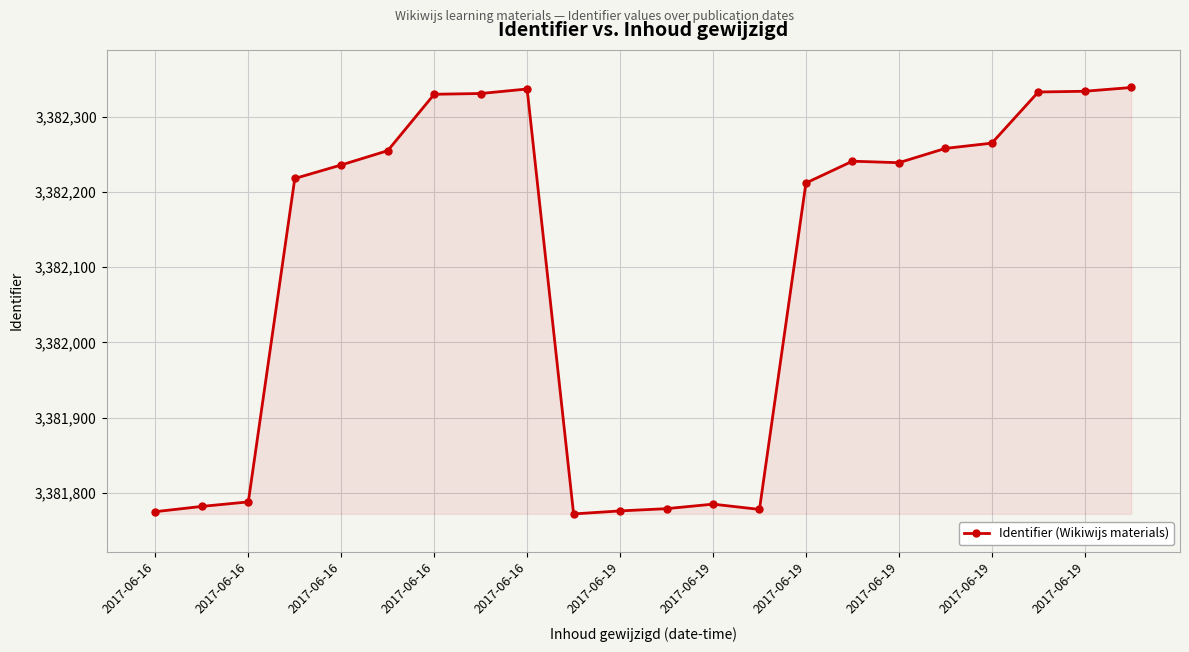

How many lines are shown in the chart?

1